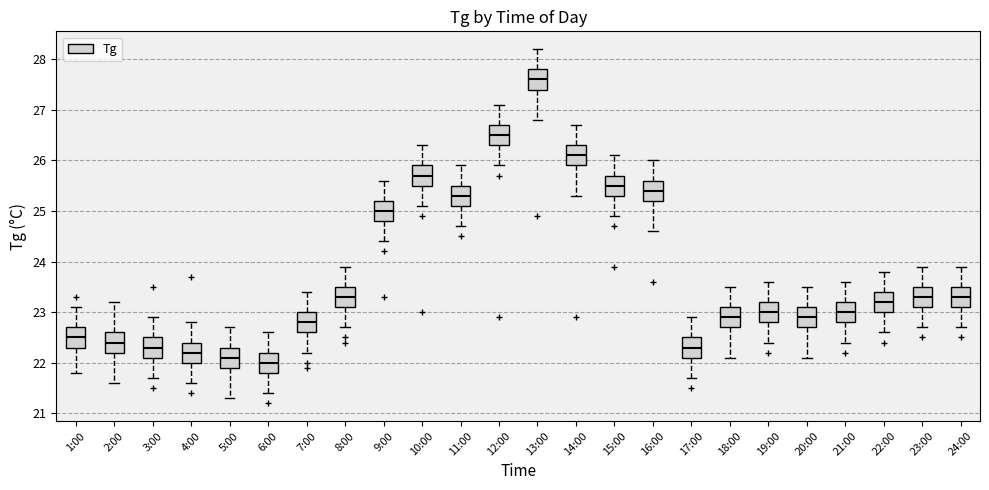

Where does the upper whisker of the box for 14:00 end on the y-axis? The values are not printed on the chart, so give them approximately, as read against the axis.

26.7